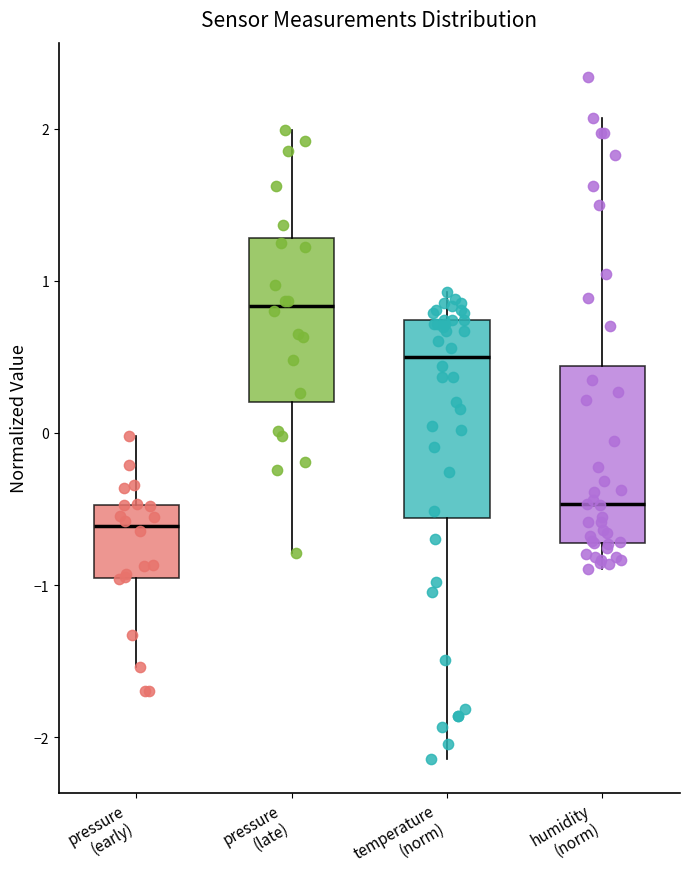

Comparing the boxes themselves (not the whiskers), which one is the tallest?

temperature (norm)